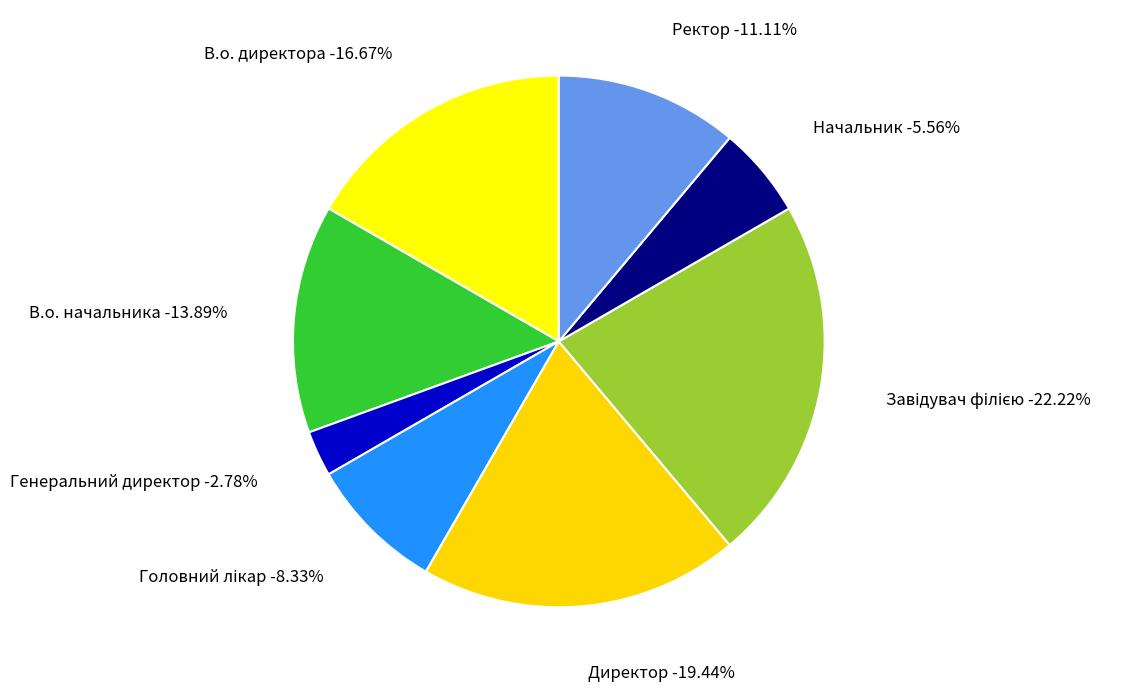

How many segments does this pie chart have?

8